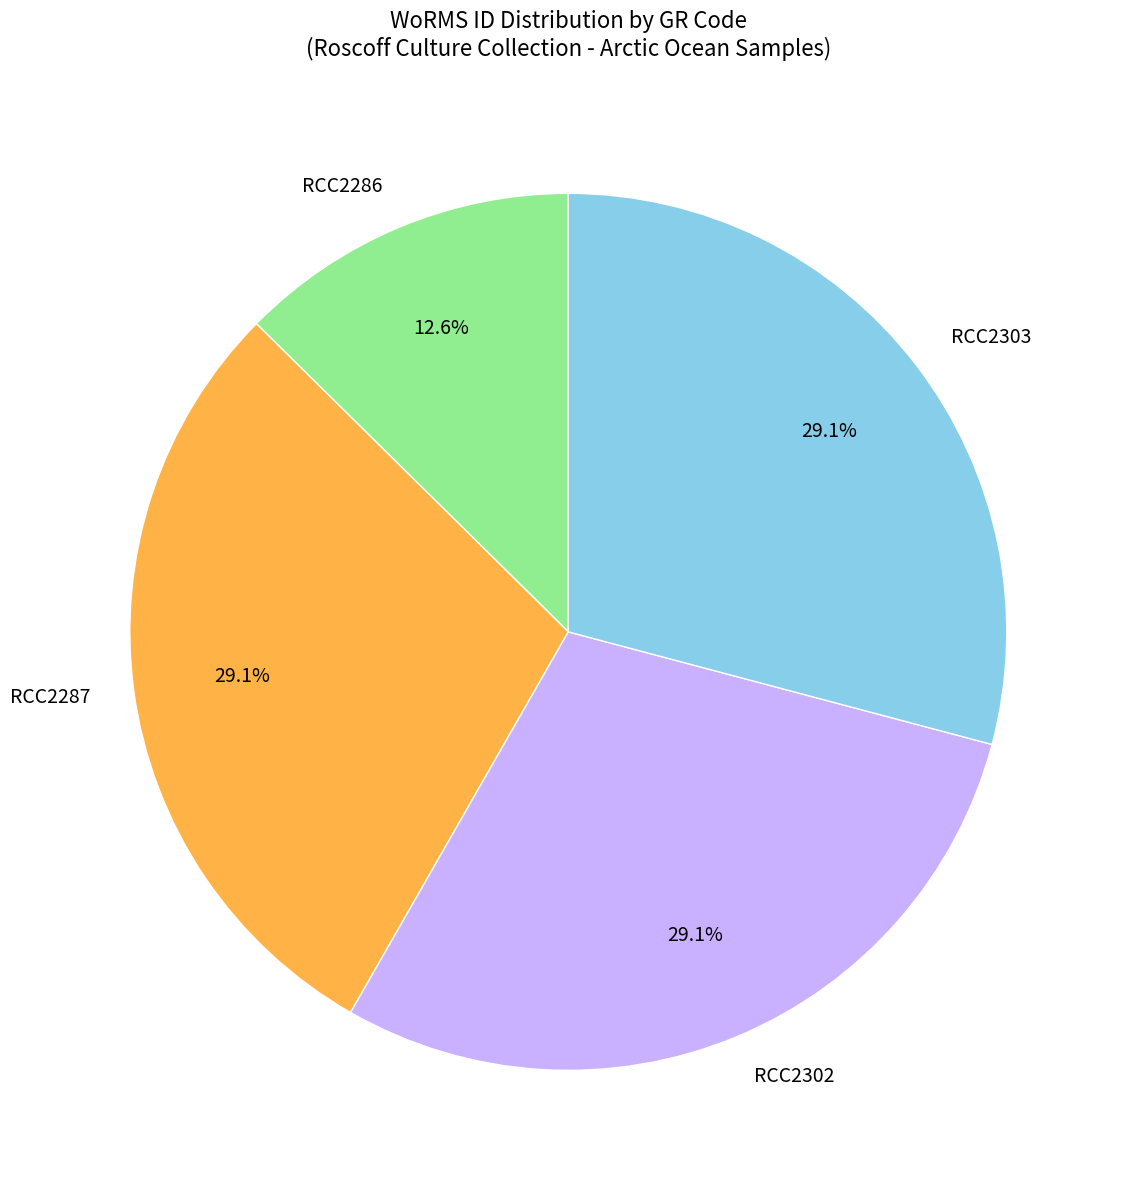

To the nearest percent, what percentage of the pie is RCC2303?

29%